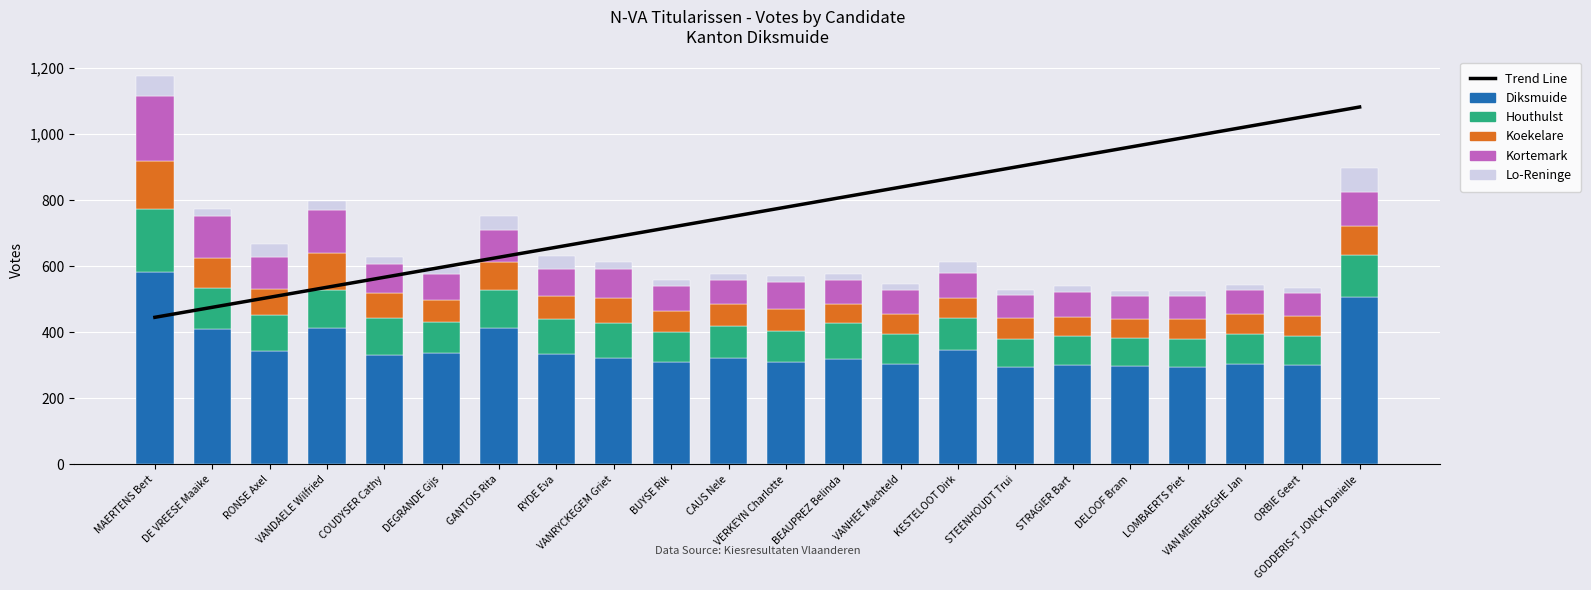

Does the chart contain any negative values?

No